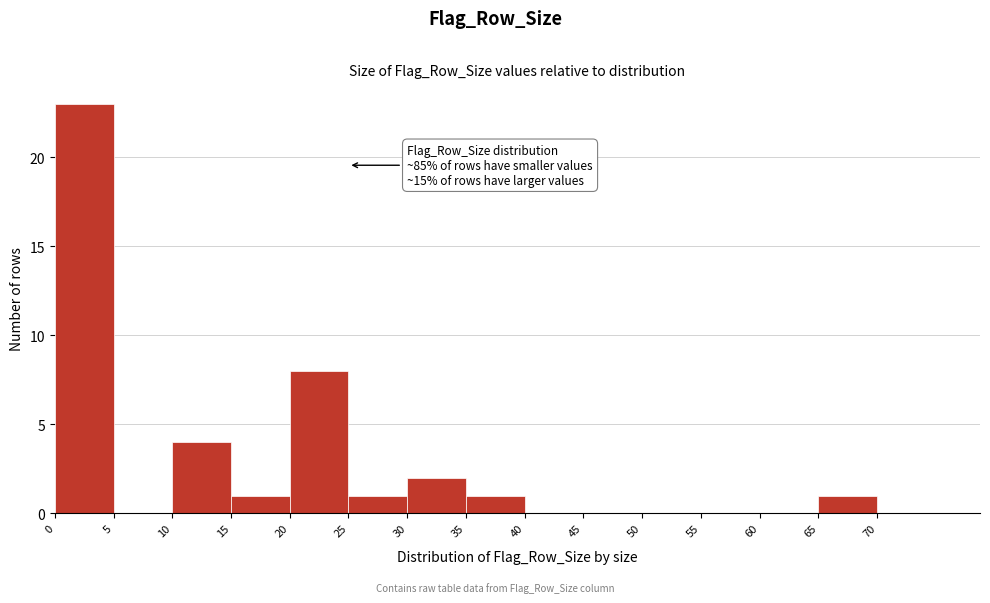

Over which range of the x-axis is the bar tallest?

0 to 5